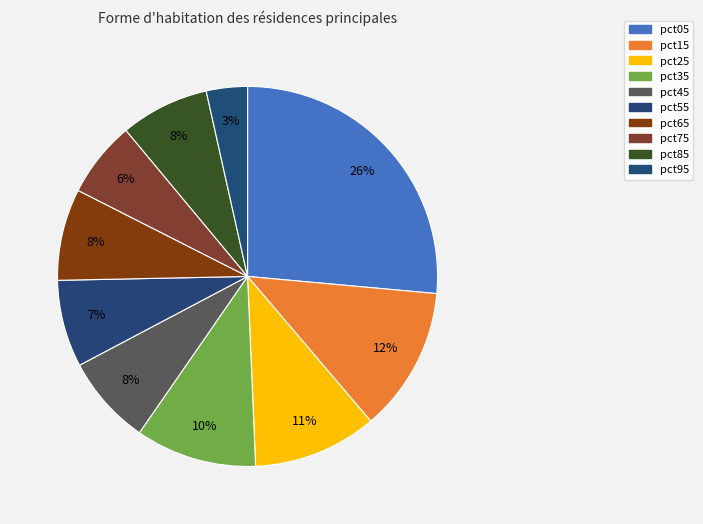

How many segments does this pie chart have?

10